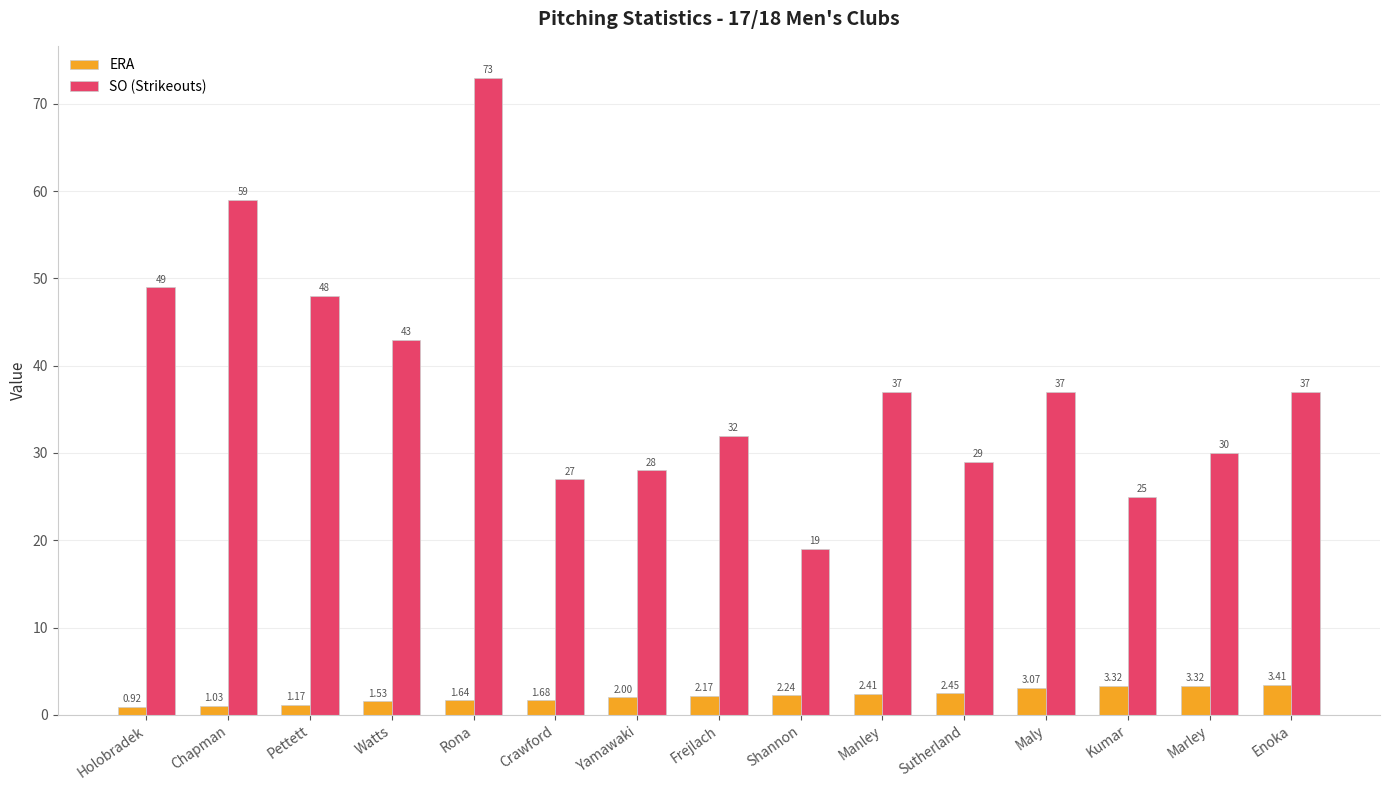

How many data points does each series have?

15